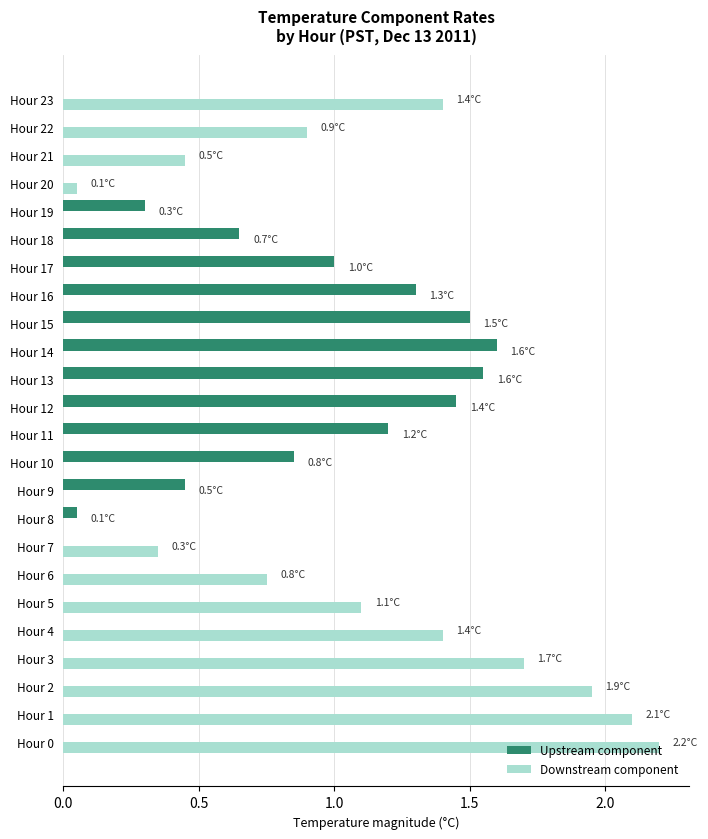

At which category is the sum across all series the highest?

Hour 0